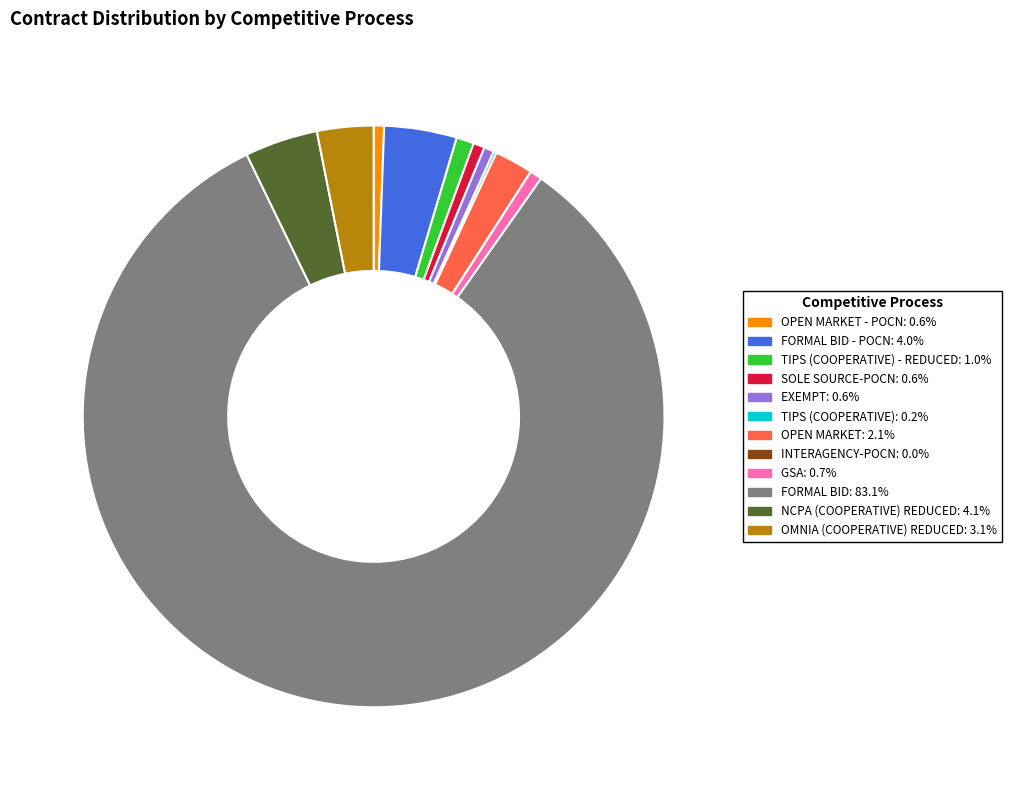

Is there a majority slice in this chart?

Yes